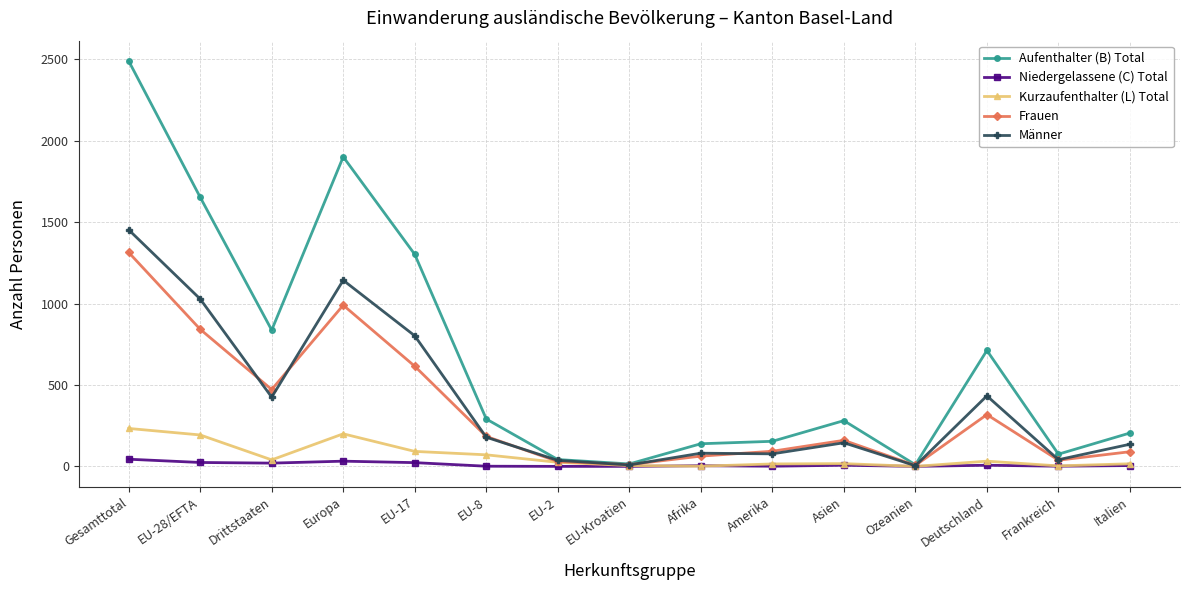

At which category is the sum across all series the highest?

Gesamttotal